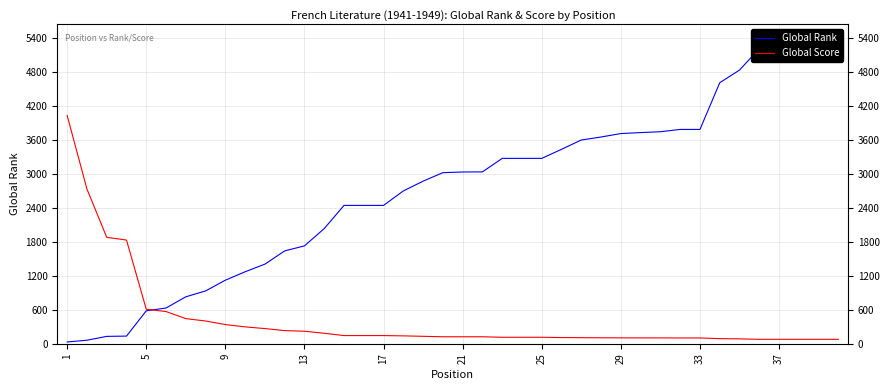

True or false: Global Score has a value of 151 at 25.

False